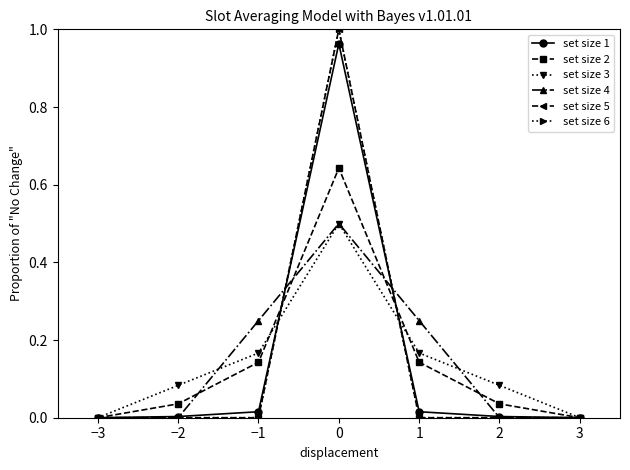

List the labels in order of set size 5 value, smallest first.

−3, −2, −1, 1, 2, 3, 0